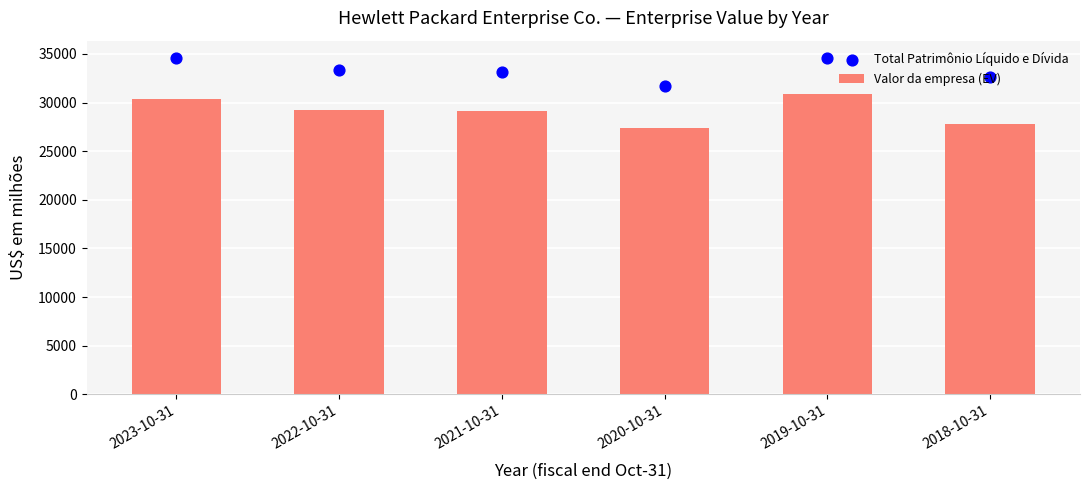

What are all the series names shown in the legend?

Valor da empresa (EV), Total Patrimônio Líquido e Dívida